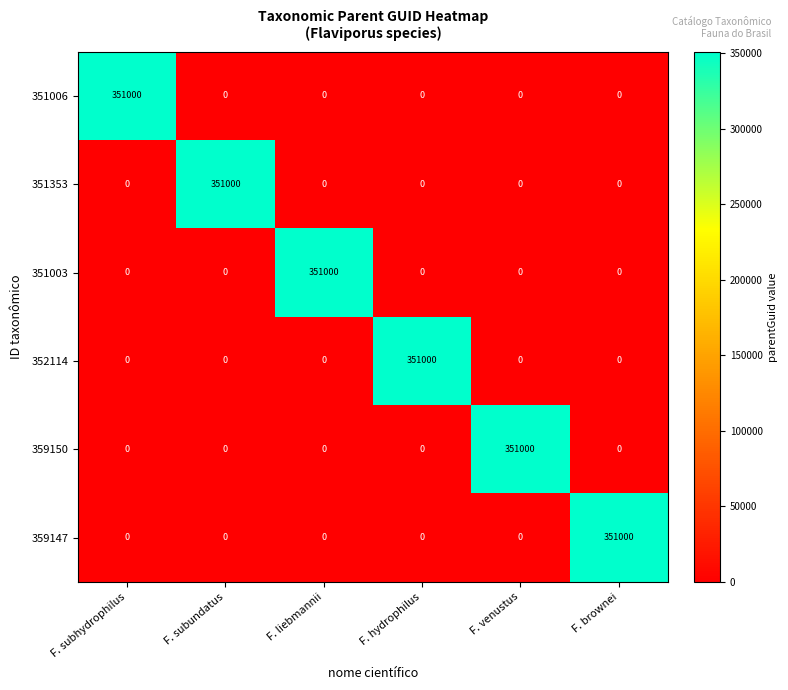

Is the value of 351003 at F. liebmannii greater than the value of 359147 at F. subhydrophilus?

Yes